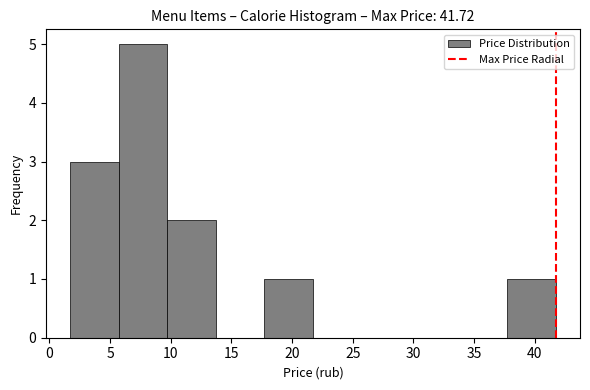

Over which range of the x-axis is the bar tallest?

5.5 to 9.5